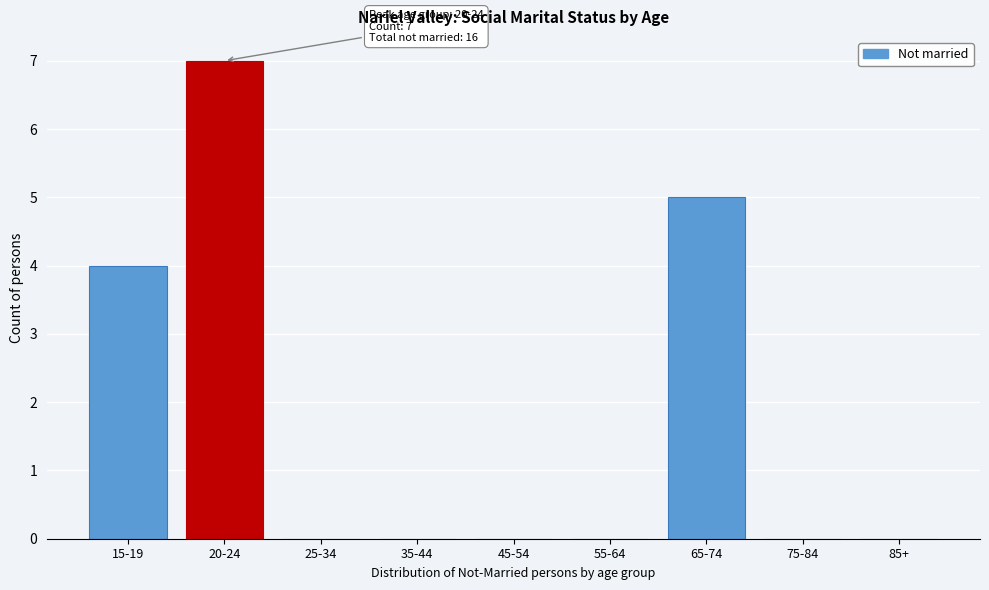

Reading left to right, list all the values displayed in this chart.

15-19=4	20-24=7	25-34=0	35-44=0	45-54=0	55-64=0	65-74=5	75-84=0	85+=0